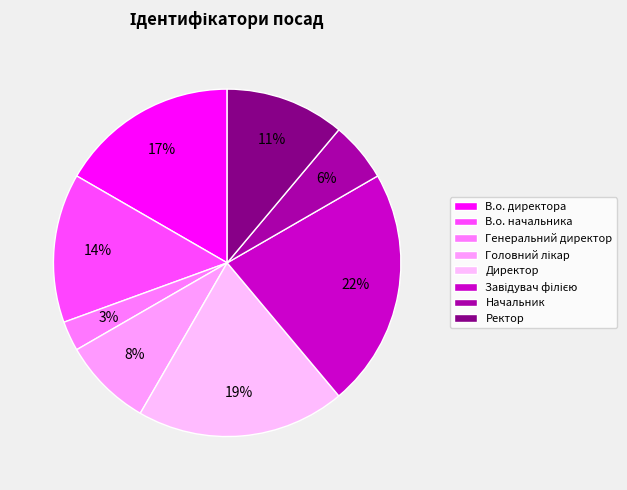

Which slice is the smallest?

Генеральний директор